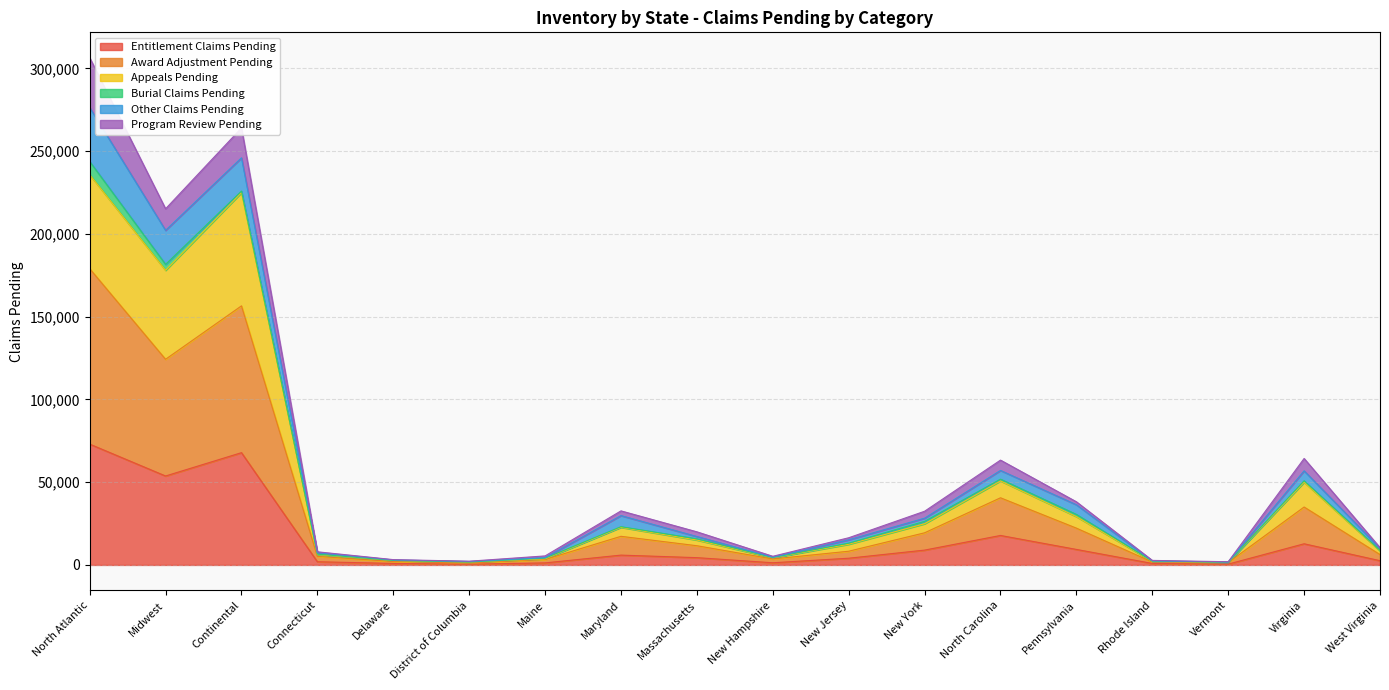

At which category is the sum across all series the highest?

North Atlantic